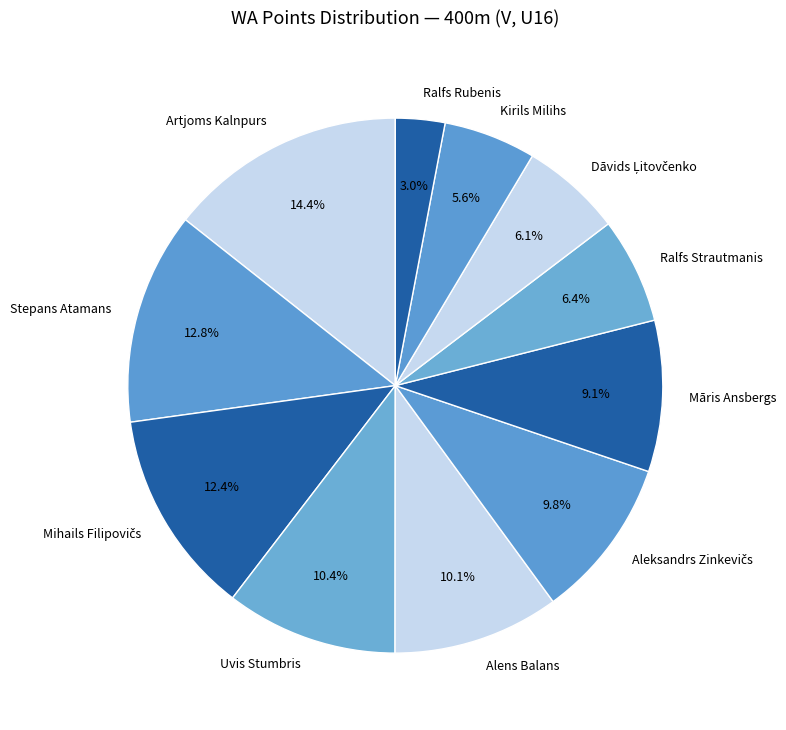

To the nearest percent, what portion does Ralfs Rubenis represent?

3%